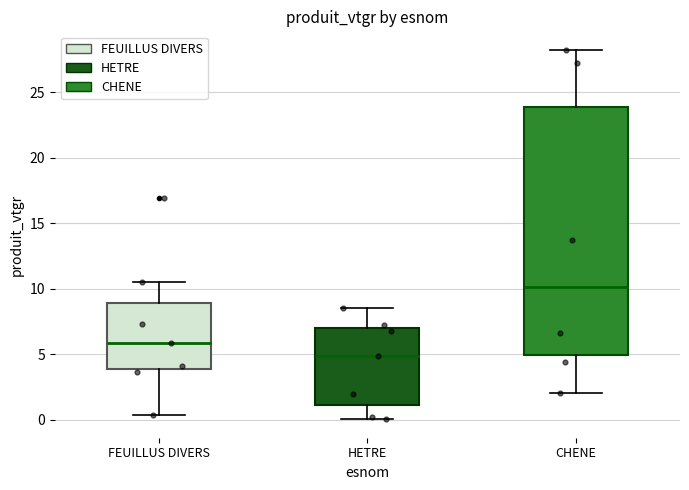

Reading left to right, transcribe this box plot: for each box, give where its median line is, the range the box spans, and where its two whiskers end, as read against the y-axis. The values are not printed on the chart, so give them approximately, as read against the axis.

FEUILLUS DIVERS: median 6.0, box 4.0 to 9.0, whiskers 0.5 to 10.5
HETRE: median 5.0, box 1.0 to 7.0, whiskers 0.0 to 8.5
CHENE: median 10.0, box 5.0 to 24.0, whiskers 2.0 to 28.0